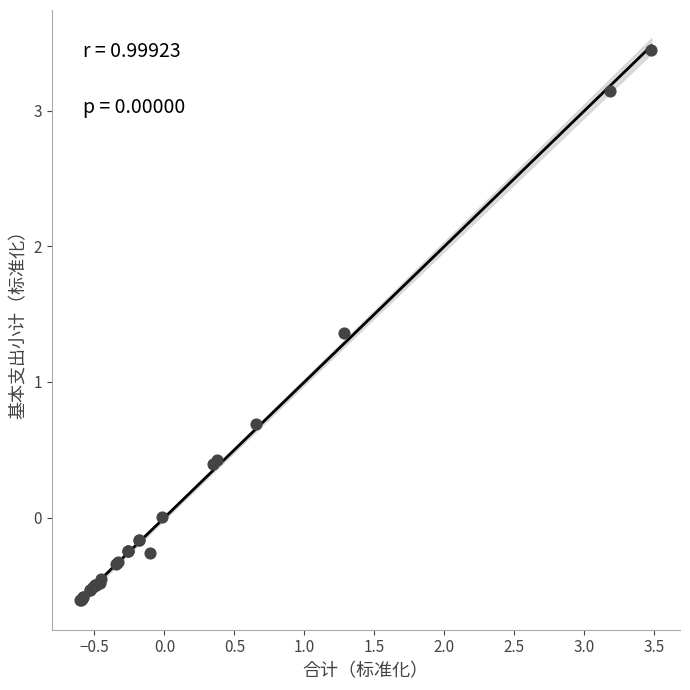

What Y value in the scatter plot is closest to 1?

0.7